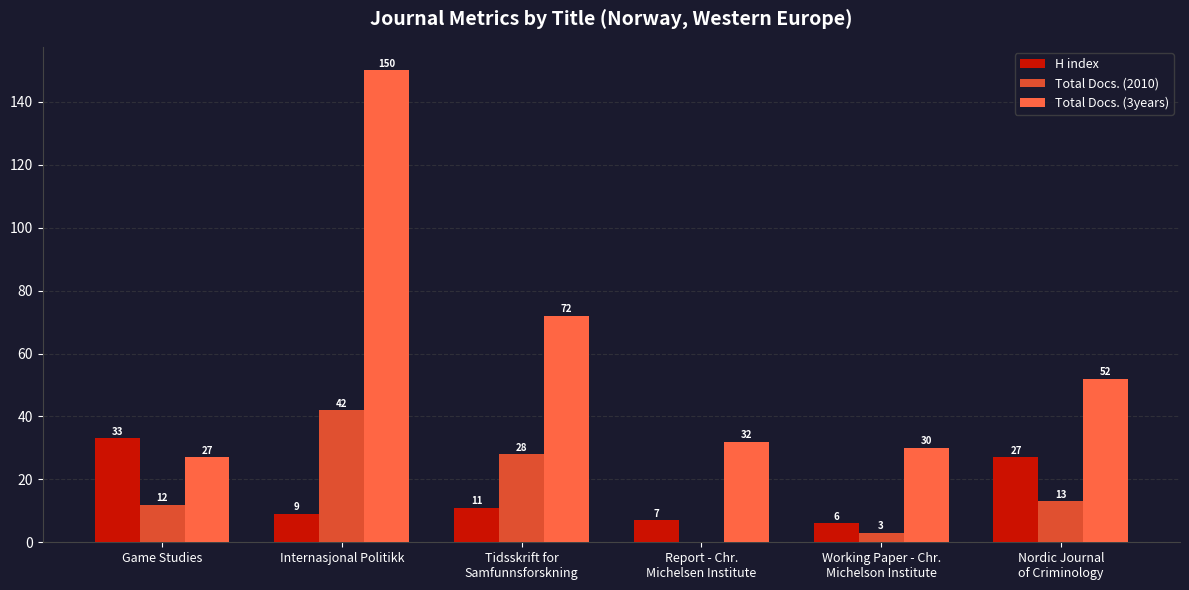

Where does the H index series first go above 11?

Game Studies